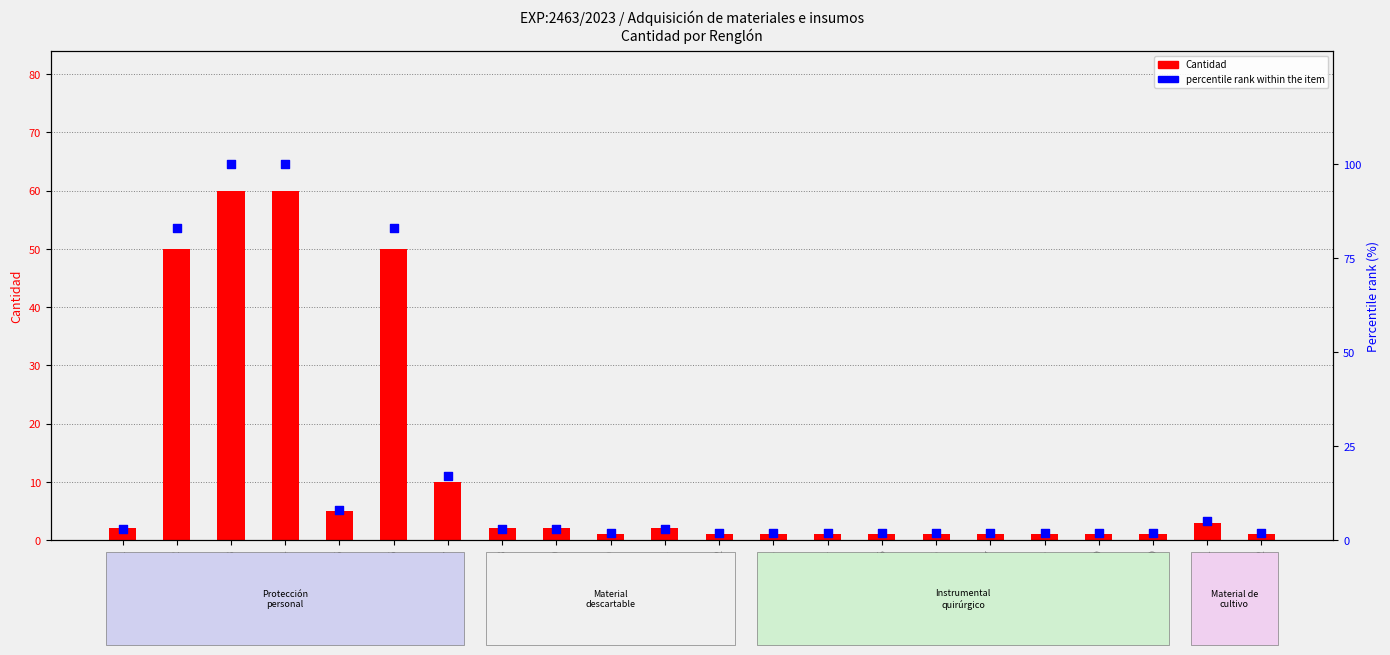

At which category is the sum across all series the highest?

Renglón 3